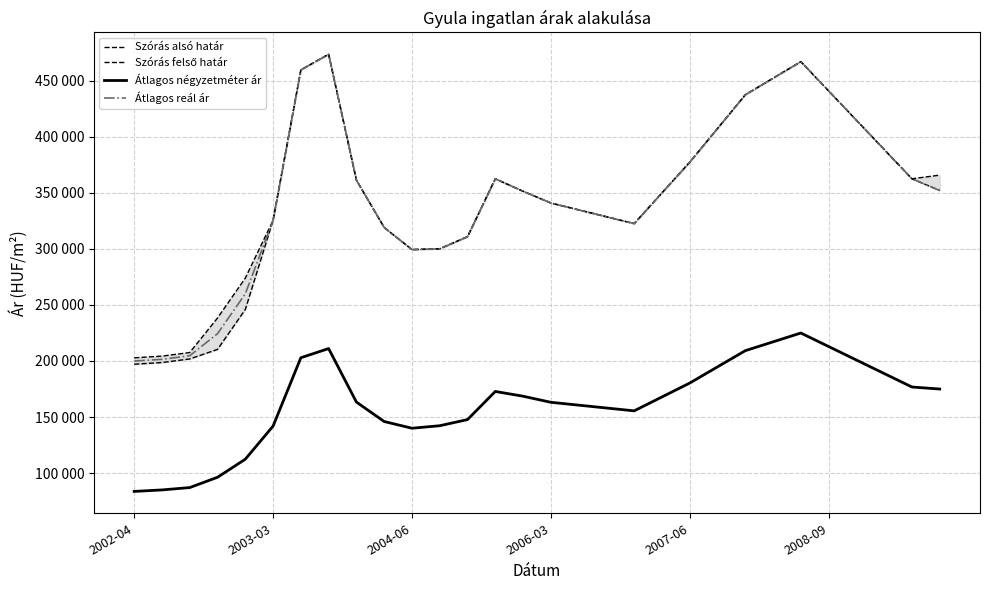

What is the approximate value of Átlagos reál ár at 2008-09, to the nearest 100?

440700